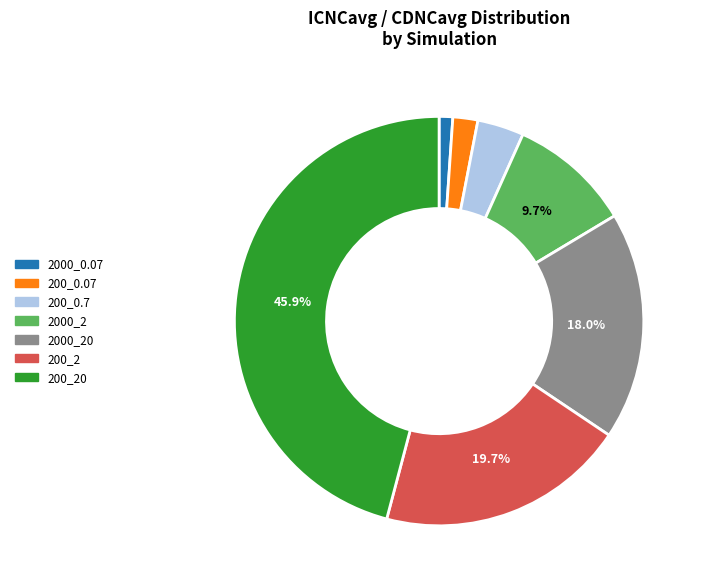

Is there a majority slice in this chart?

No